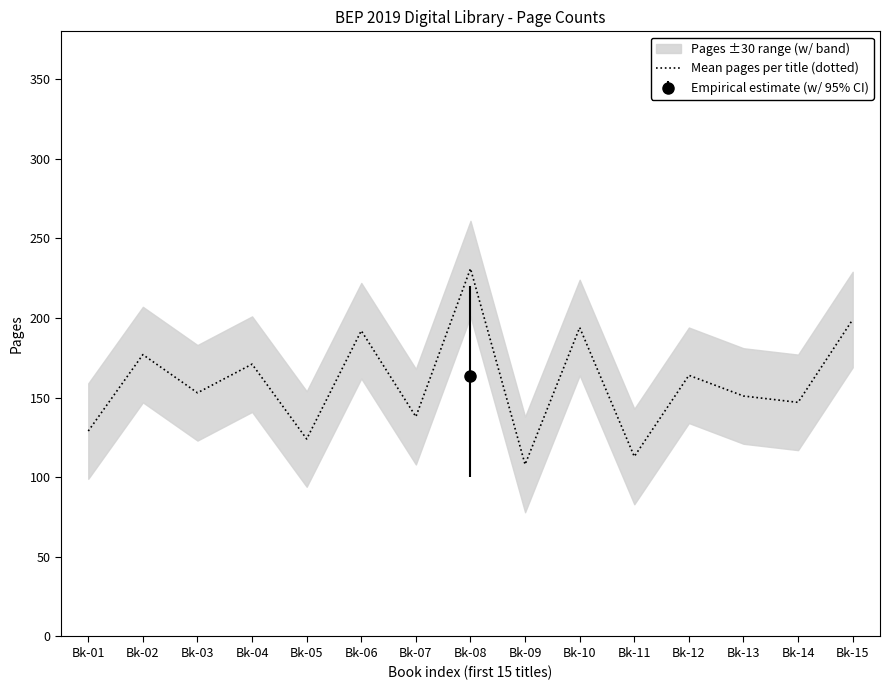

Reading right to left, list all the values displayed in this chart.

Bk-15=199	Bk-14=147	Bk-13=151	Bk-12=164	Bk-11=113	Bk-10=194	Bk-09=108	Bk-08=231	Bk-07=138	Bk-06=192	Bk-05=124	Bk-04=171	Bk-03=153	Bk-02=177	Bk-01=129